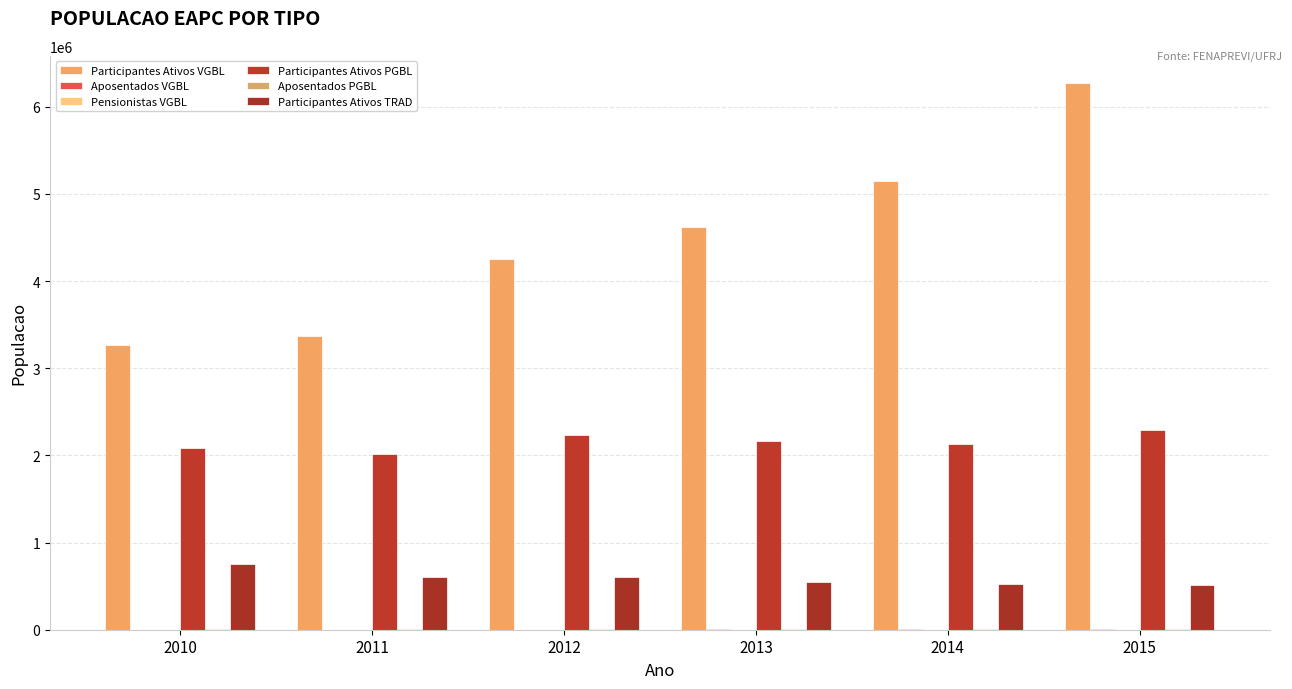

True or false: Aposentados PGBL has a value of 8458 at 2012.

True